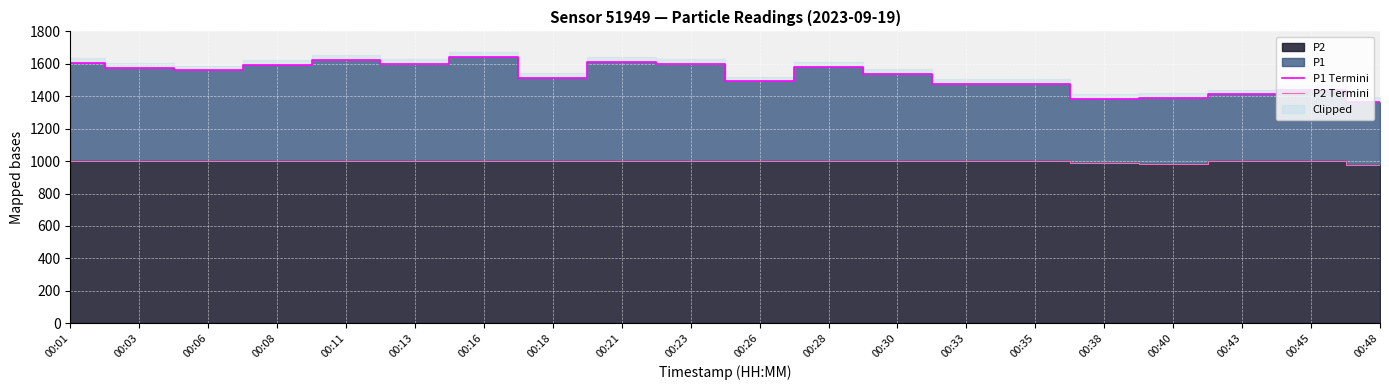

At 00:33, list the series in order from largest to smallest.

P1 Termini, P2 Termini